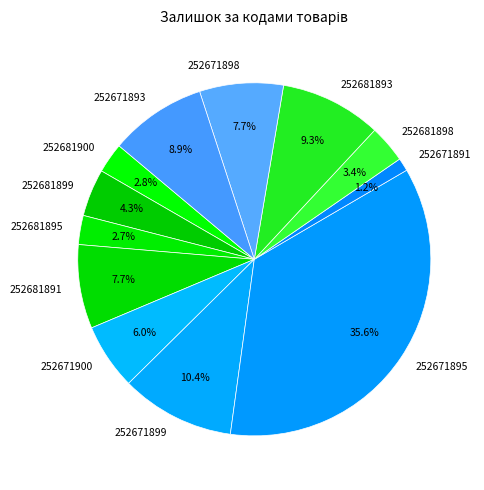

What is the largest slice in the pie chart?

252671895